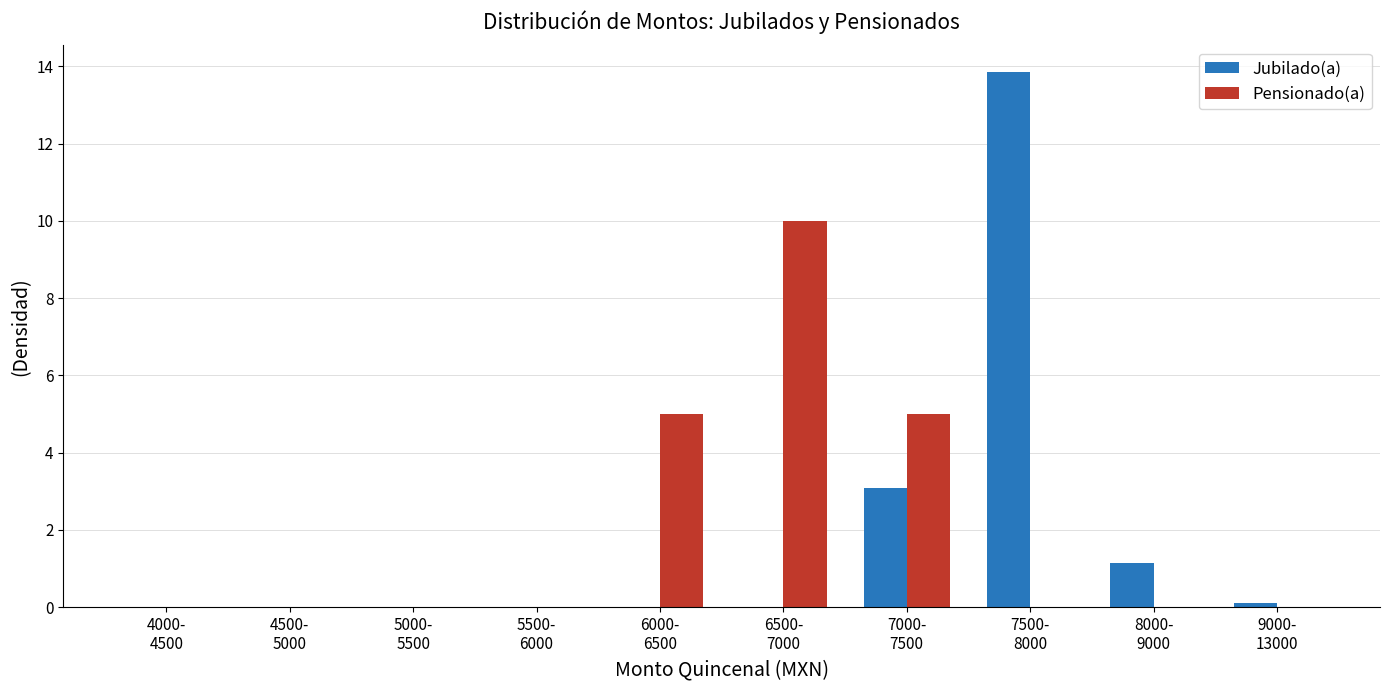

The Pensionado(a) series shows 5.1 at 6500-
7000. True or false?

False